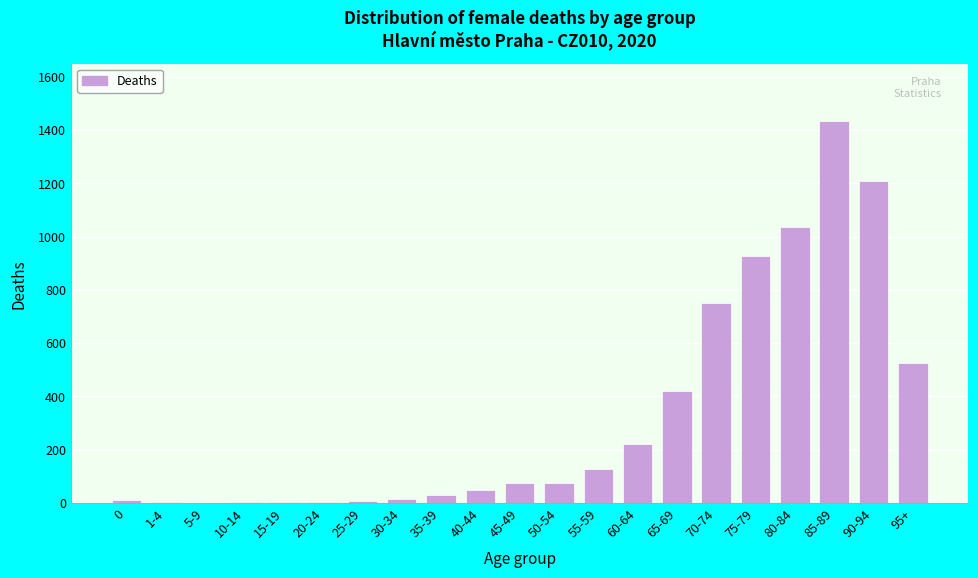

What is the greatest value displayed?

1434